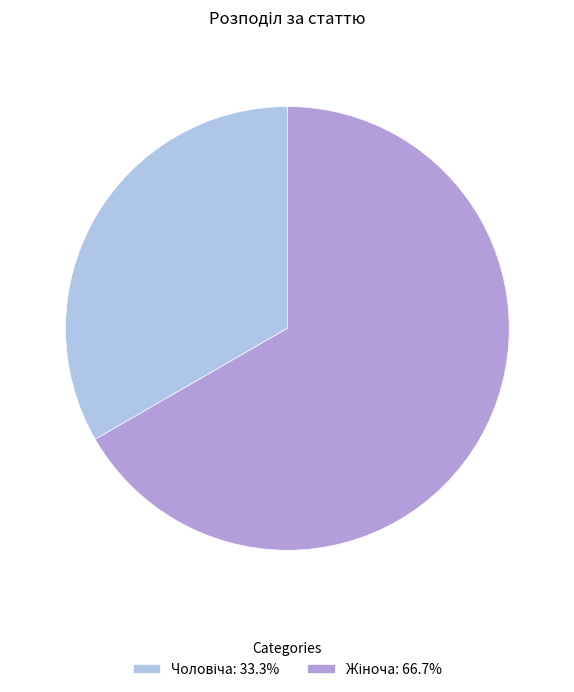

Is there any slice that represents more than half of the pie?

Yes